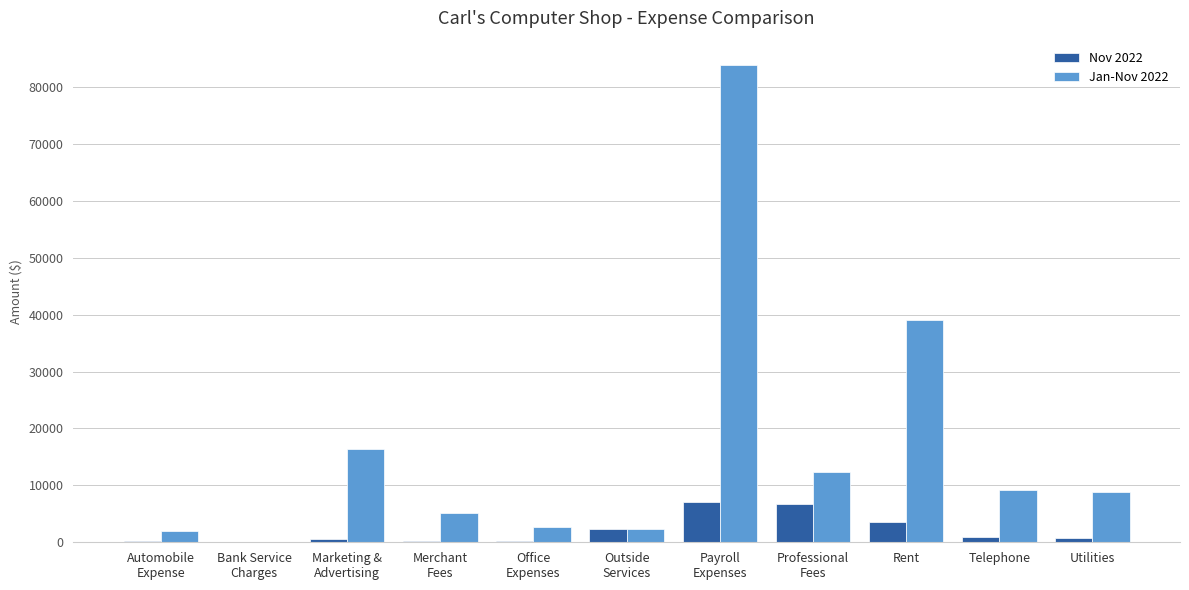

What is the sum of all Nov 2022 values?

22884.1